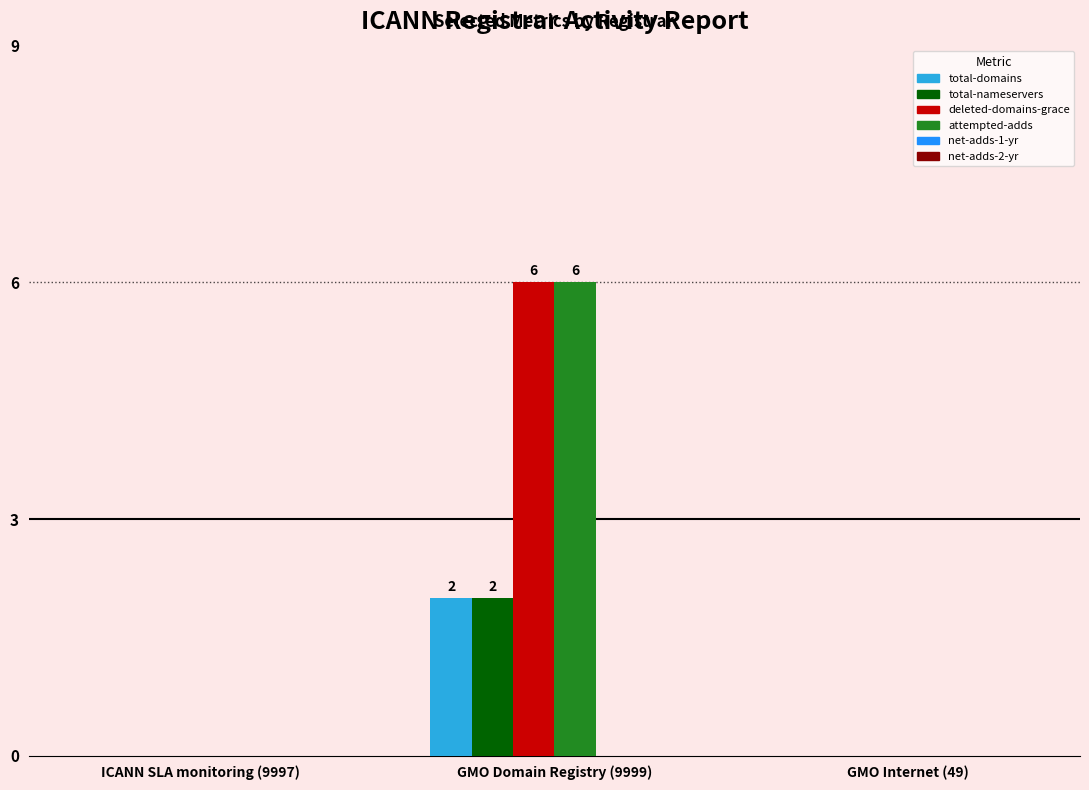

What is the sum of the attempted-adds values at GMO Internet (49) and GMO Domain Registry (9999)?

6